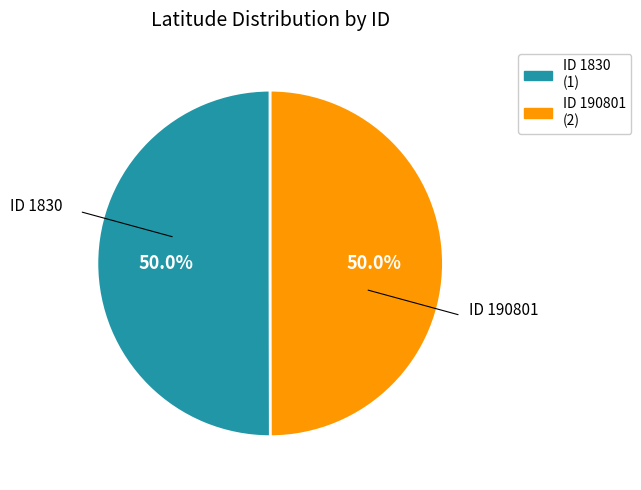

How many slices are in this pie chart?

2